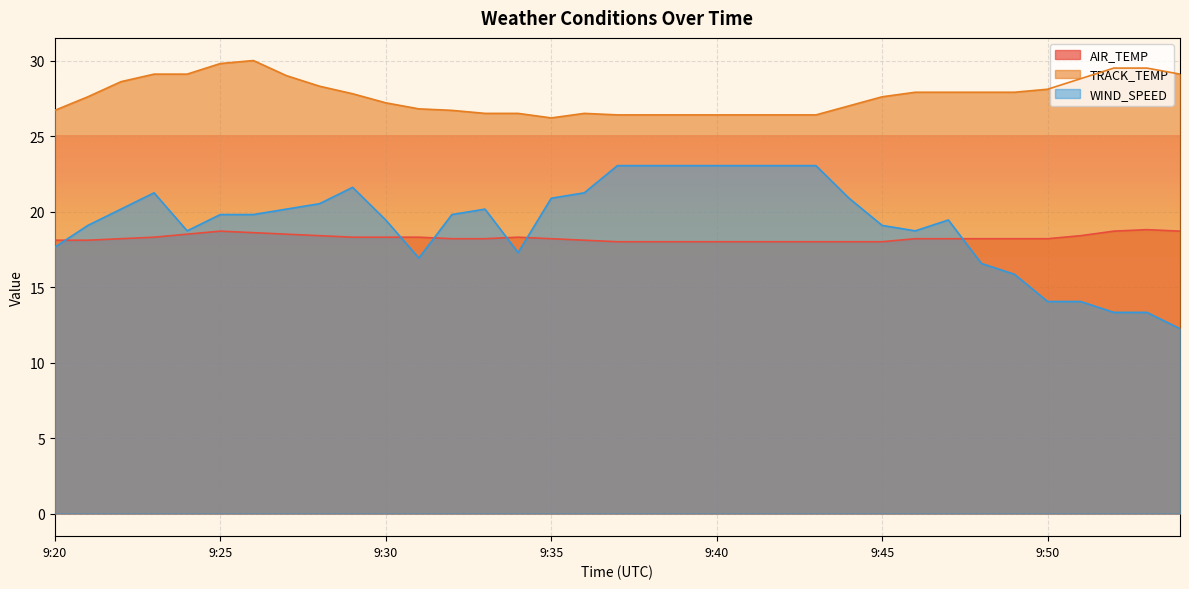

Rank the series at 9:39 from highest to lowest value.

TRACK_TEMP, WIND_SPEED, AIR_TEMP